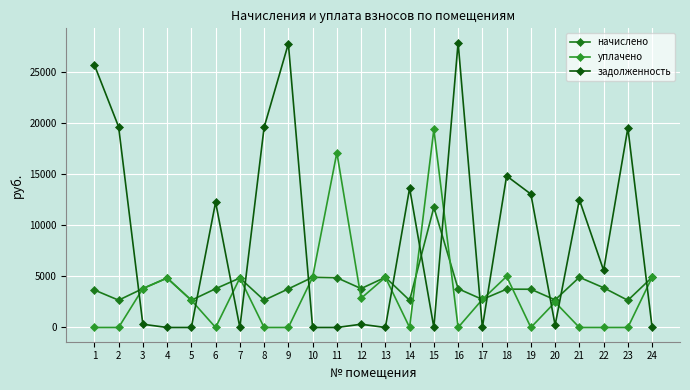

Reading left to right, list all the values displayed in this chart.

начислено: 1=3671.2	2=2673.2	3=3809.5	4=4843.9	5=2665.8	6=3795.0	7=4843.9	8=2665.9	9=3780.4	10=4916.8	11=4871.6	12=3809.5	13=4913.1	14=2658.7	15=11768.6	16=3795.0	17=2746.1	18=3751.3	19=3744.0	20=2702.4	21=4916.8	22=3889.7	23=2658.7	24=4916.8
уплачено: 1=0.0	2=0.0	3=3809.5	4=4843.9	5=2665.8	6=0.0	7=4843.9	8=0.0	9=0.0	10=4916.8	11=17115.2	12=2857.1	13=4913.1	14=0.0	15=19402.3	16=0.0	17=2746.1	18=5000.0	19=0.0	20=2477.2	21=0.0	22=0.0	23=0.0	24=4916.8
задолженность: 1=25717.4	2=19649.9	3=317.5	4=0.0	5=0.0	6=12267.9	7=0.0	8=19596.1	9=27787.9	10=0.0	11=0.0	12=317.5	13=0.0	14=13643.3	15=0.0	16=27895.6	17=0.0	18=14838.6	19=13061.7	20=225.2	21=12512.3	22=5594.1	23=19543.2	24=0.0